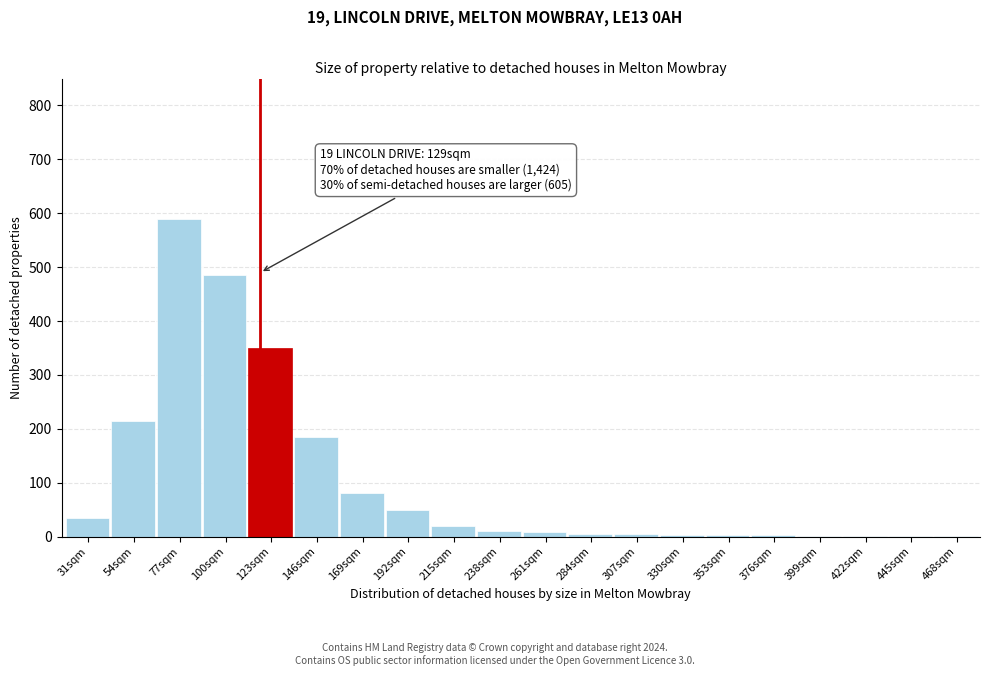

What is the maximum value shown in the chart?

590